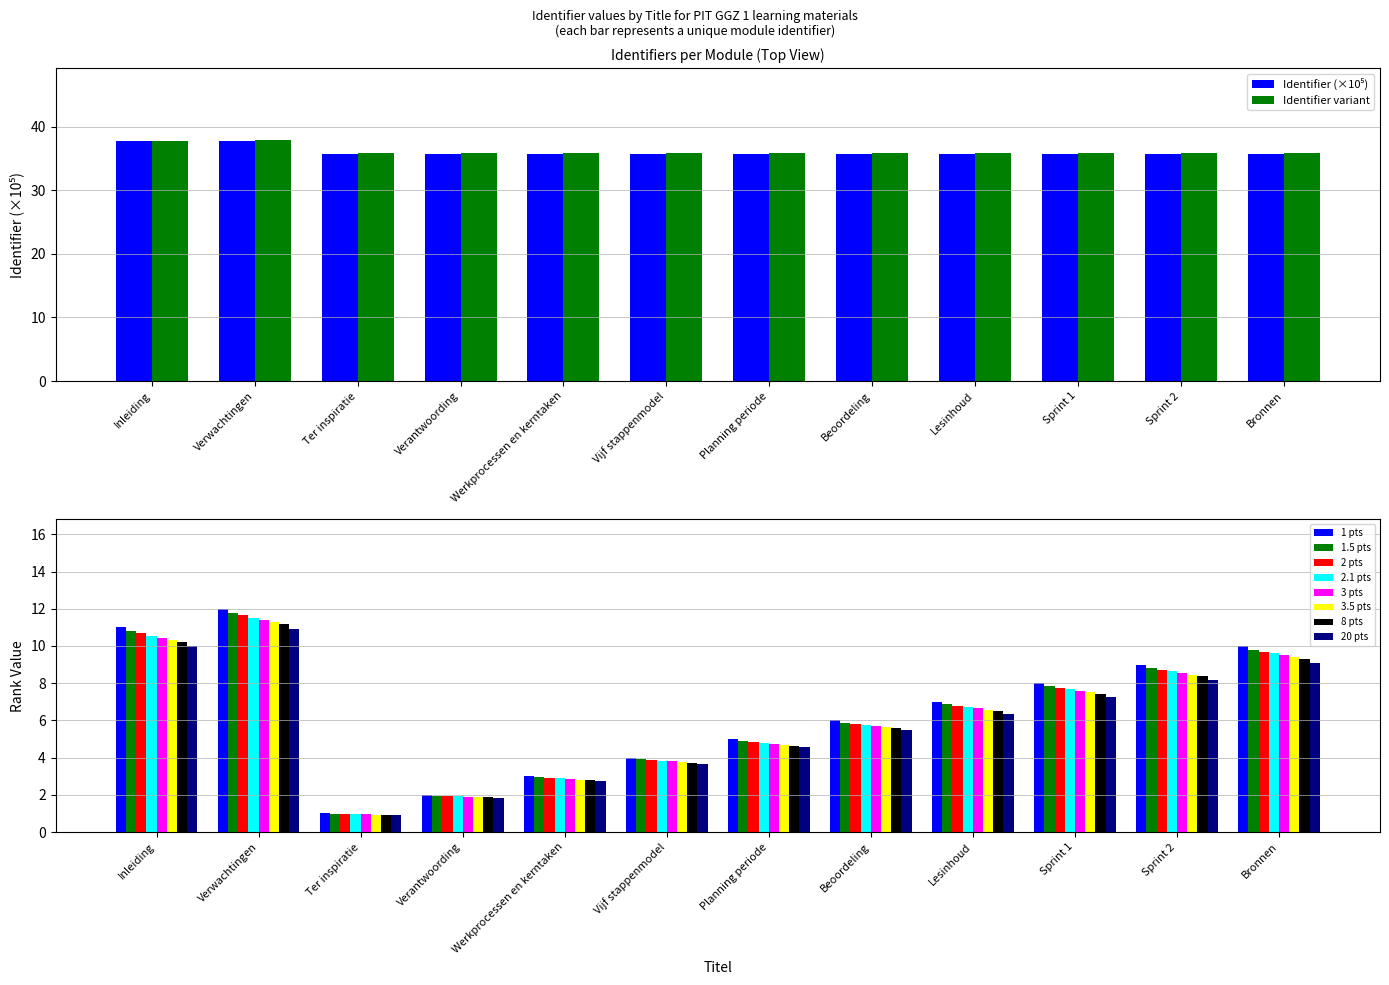

Which label corresponds to the largest value in the chart?

Verwachtingen